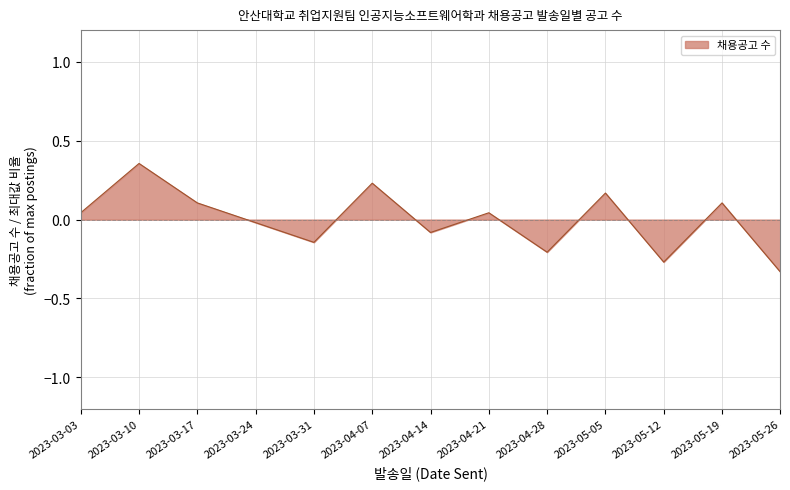

What is the difference between the maximum and minimum values?

0.7